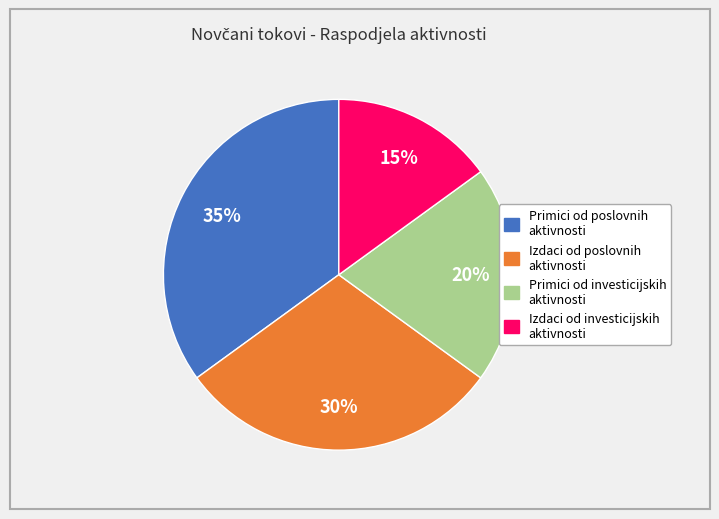

How many slices are in this pie chart?

4